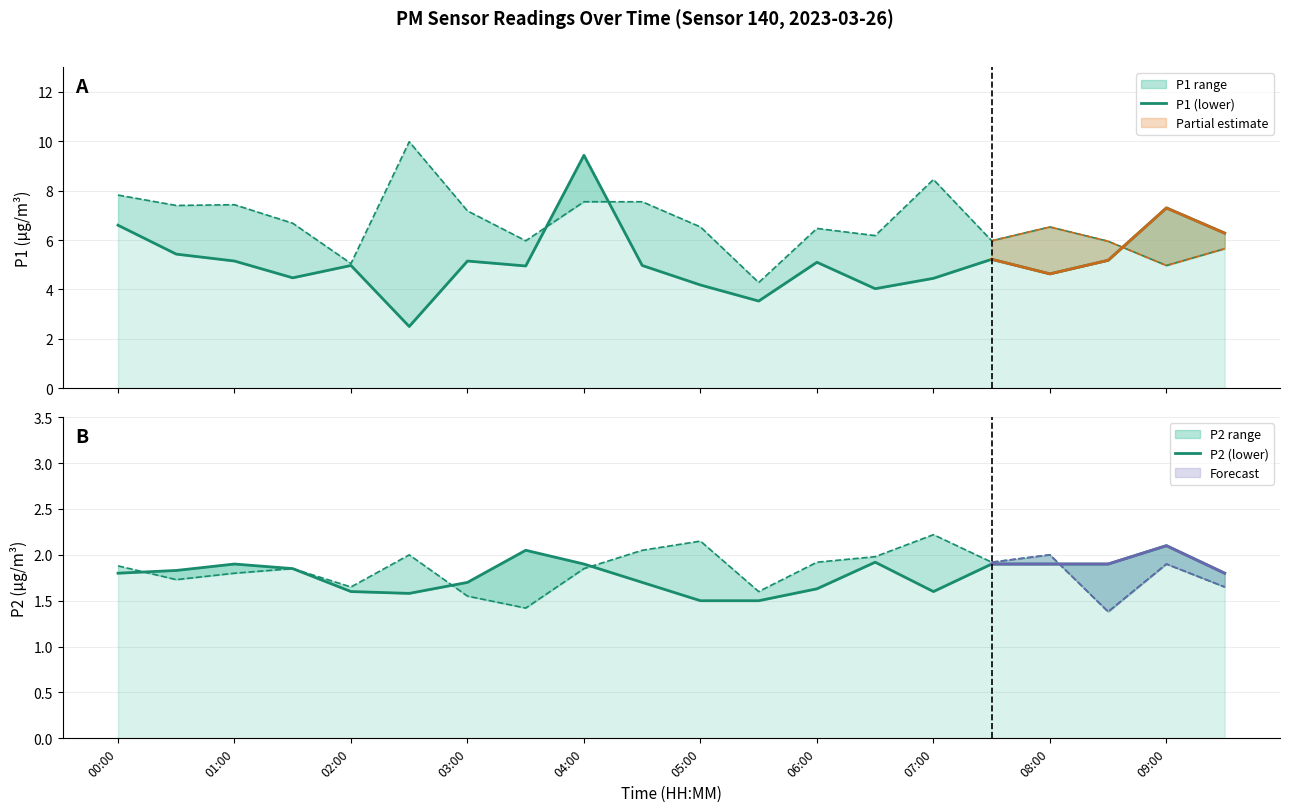

How many interior local valleys does the P1 (lower) series have?

6